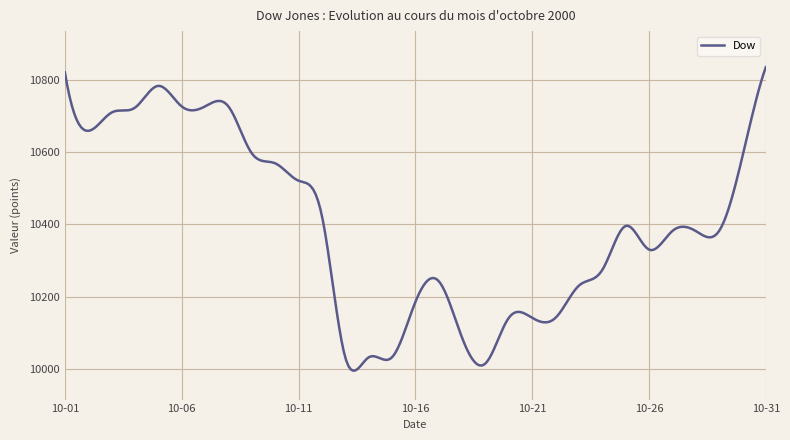

What is the difference between the maximum and minimum values?

840.8